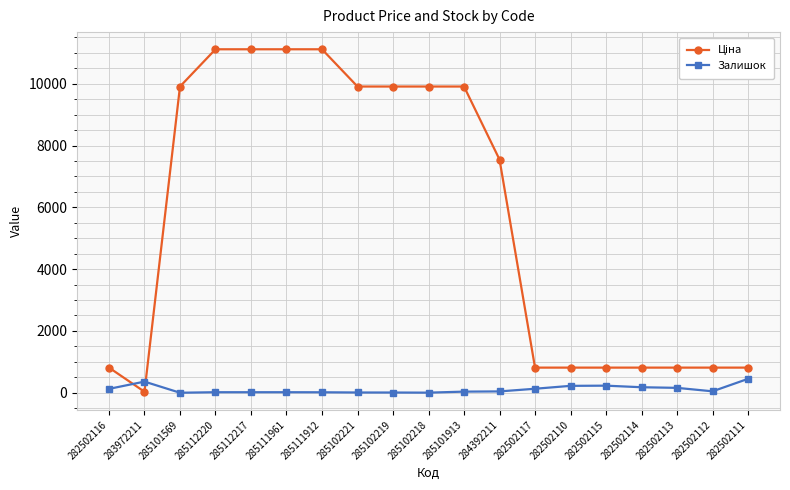

The Залишок series shows 129.0 at 282502117. True or false?

True